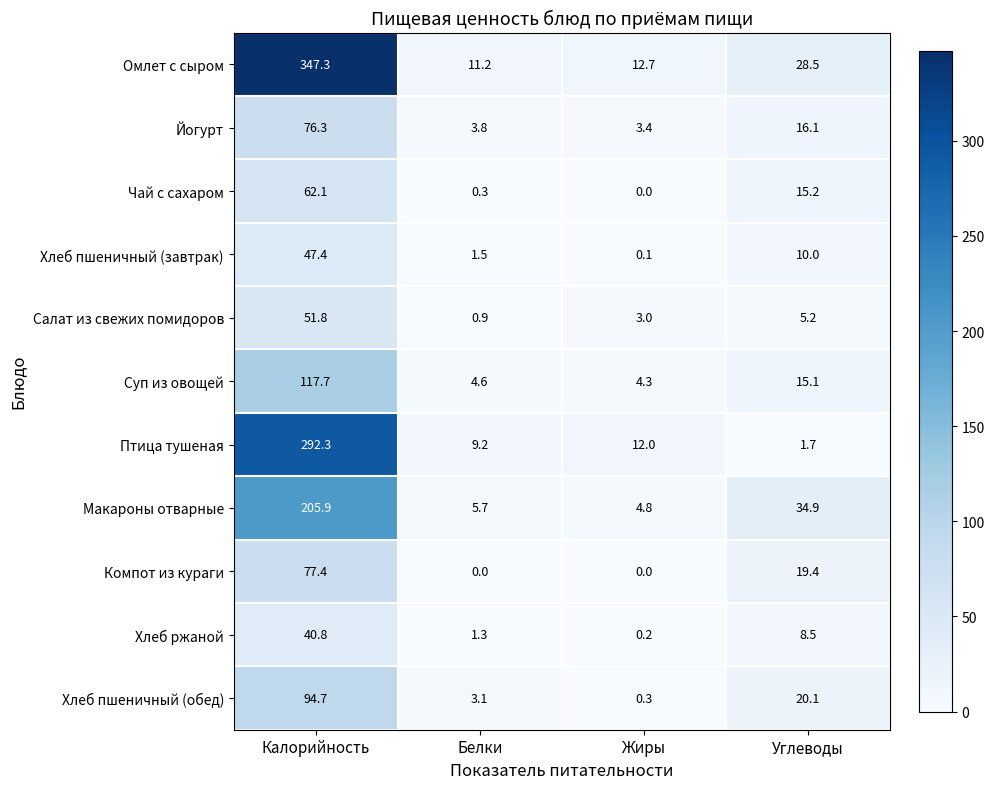

Which category has the highest value in the Чай с сахаром series?

Калорийность